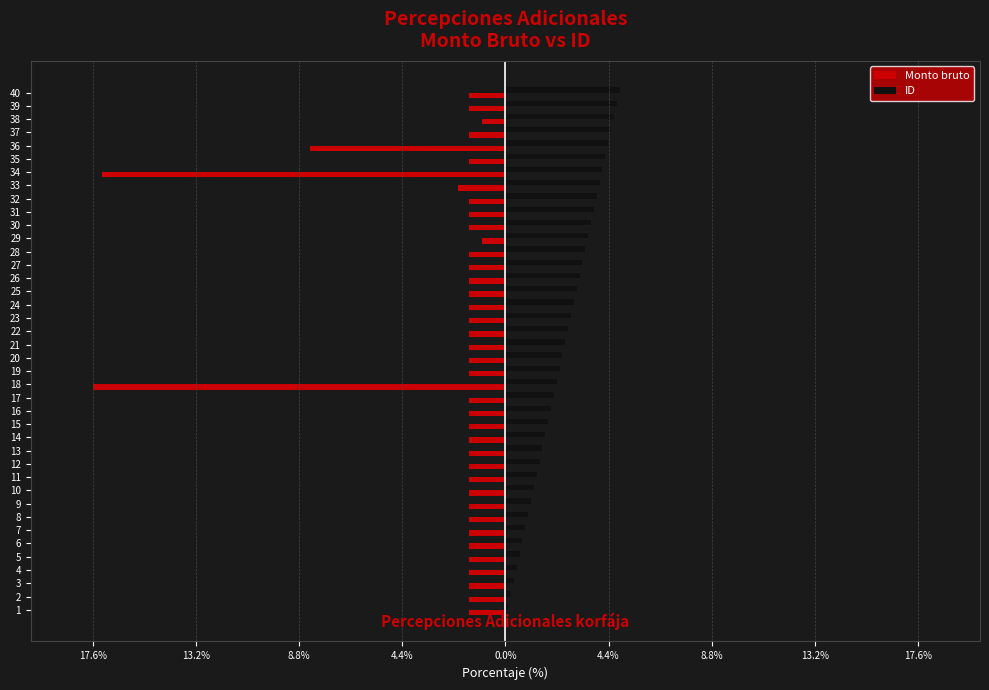

What are all the series names shown in the legend?

Monto bruto, ID